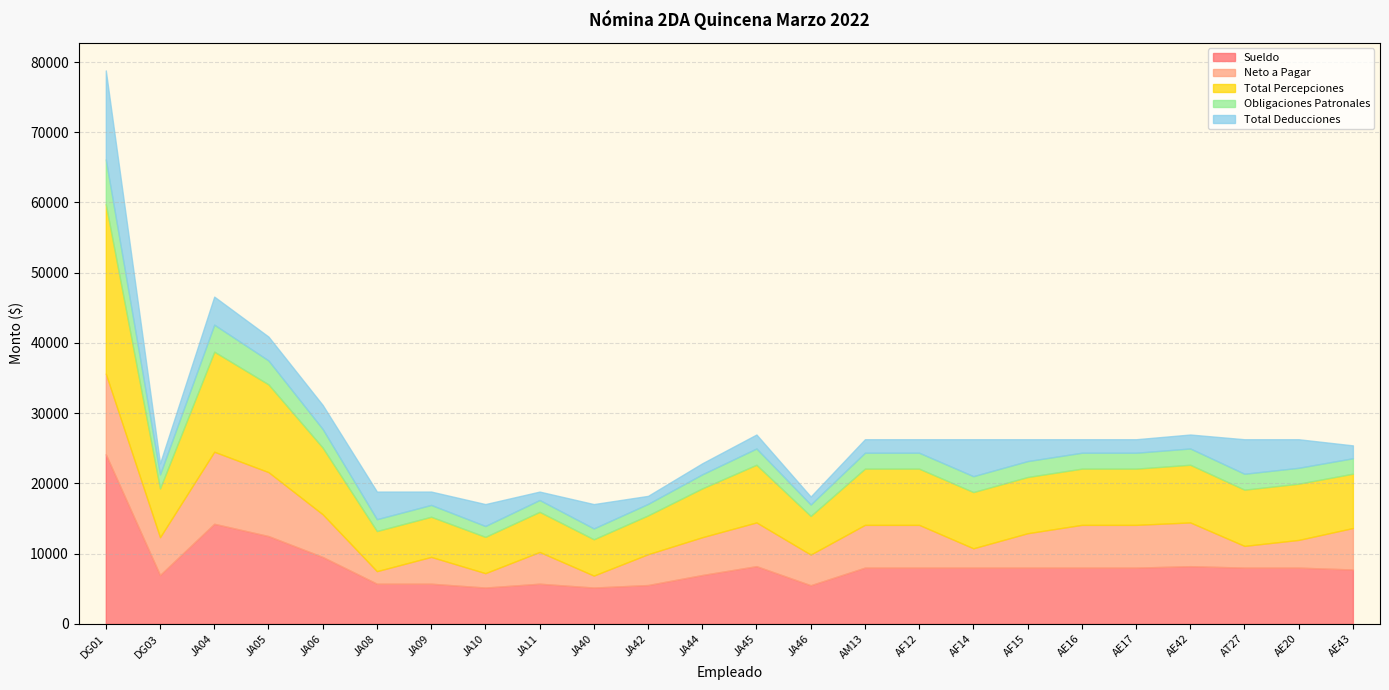

The Sueldo series shows 8007.1 at AF12. True or false?

True